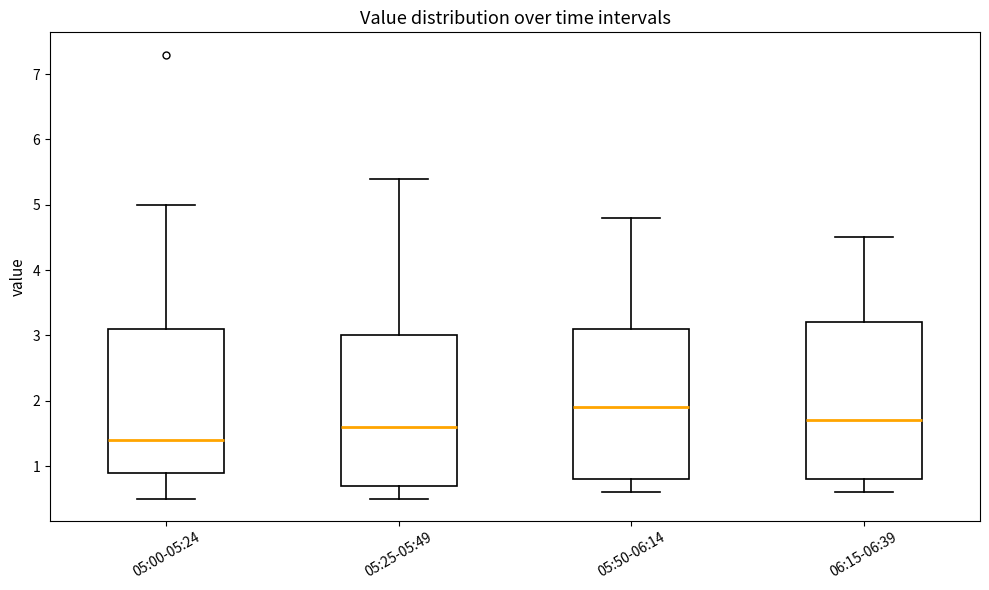

Where does the upper whisker of the box for 06:15-06:39 end on the y-axis? The values are not printed on the chart, so give them approximately, as read against the axis.

4.5